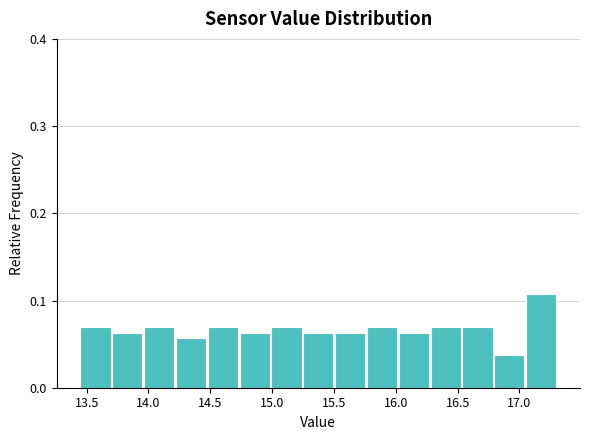

How tall is the bar that spans 14.20 to 14.50 on the x-axis? Neither the bar edges nor the heights are printed on the chart, so give them approximately, as read against the axes.

0.06